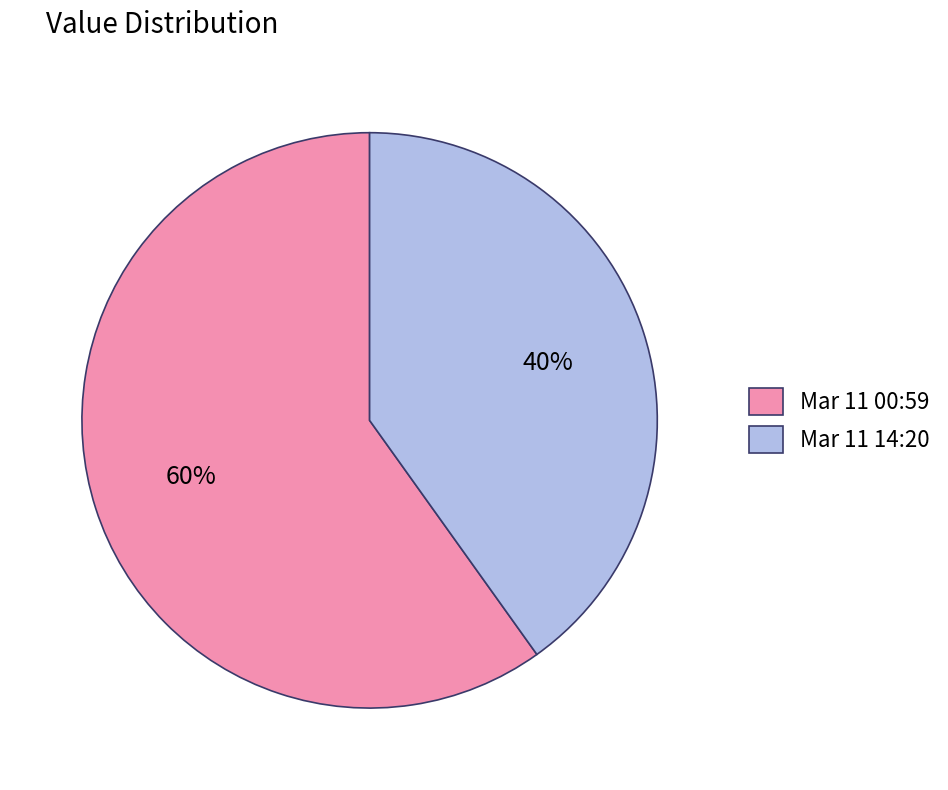

Rank the categories by value from highest to lowest.

Mar 11 00:59, Mar 11 14:20